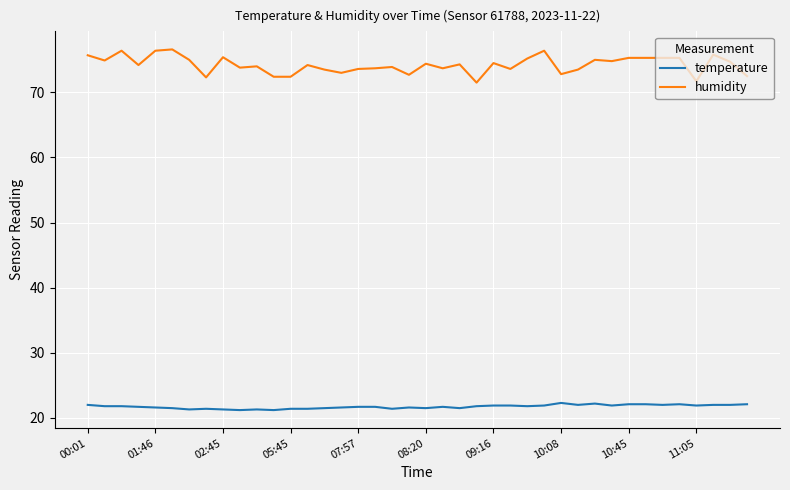

Rank the series by their maximum value, from highest to lowest.

humidity, temperature